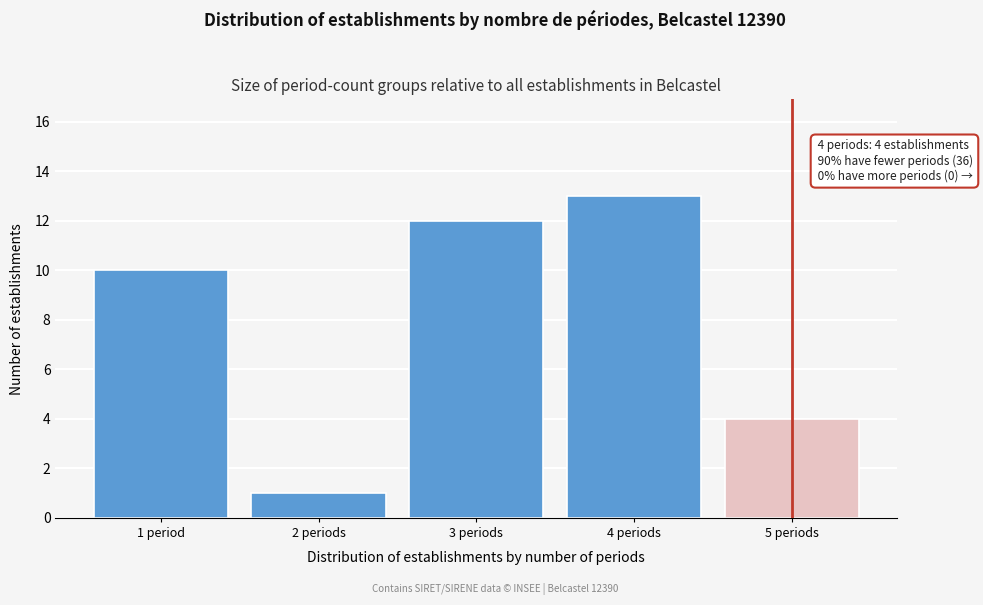

Reading right to left, extract all data points from this chart.

4	13	12	1	10